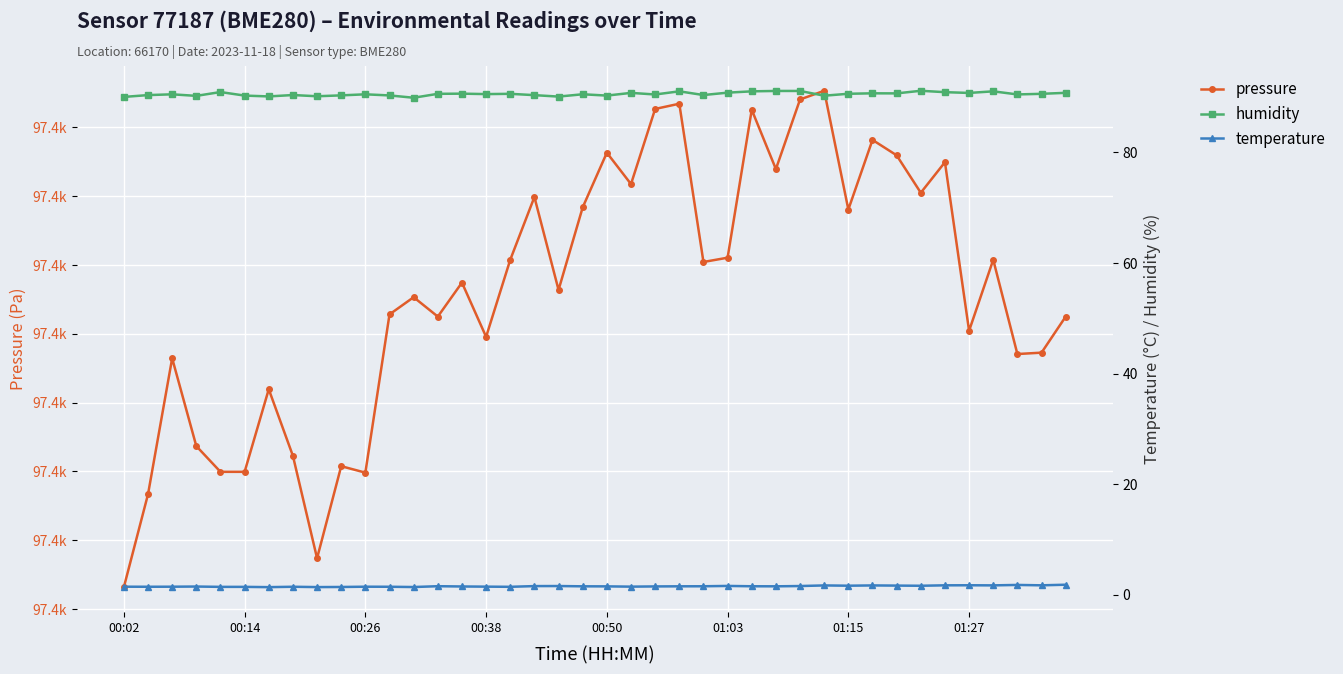

What is the approximate value of pressure at 00:50?

97400.0